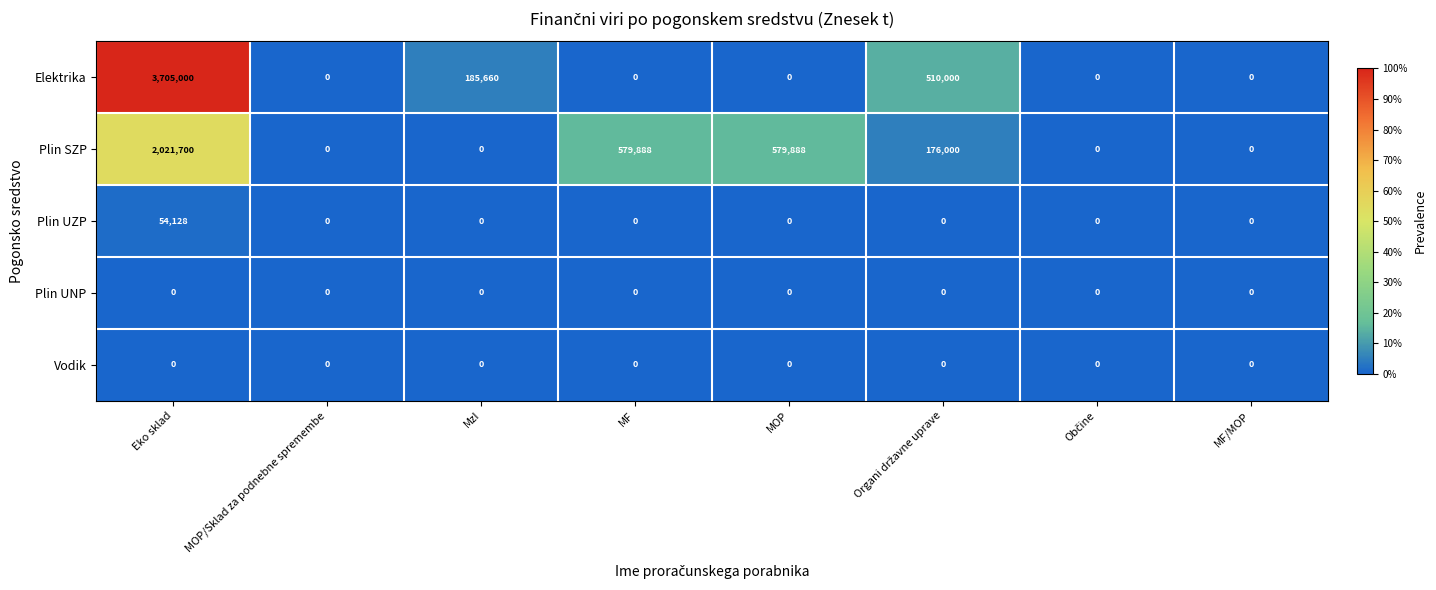

Which series has the largest range (max minus min)?

Elektrika